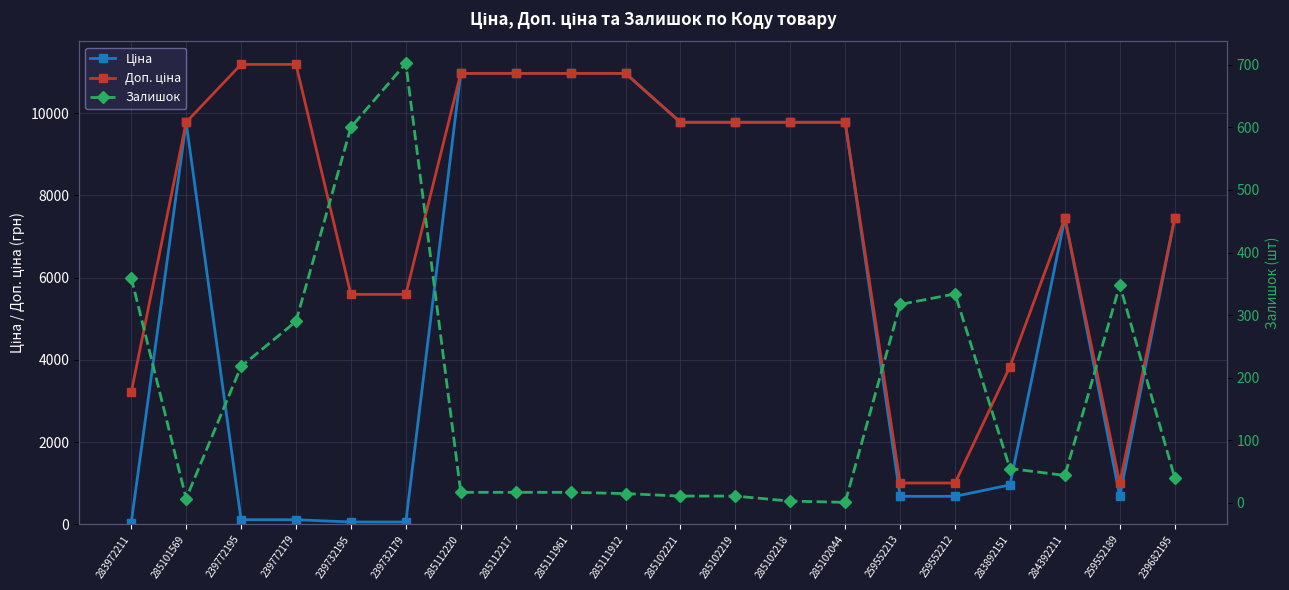

Where is Доп. ціна nearest to the value 6093?

239732195